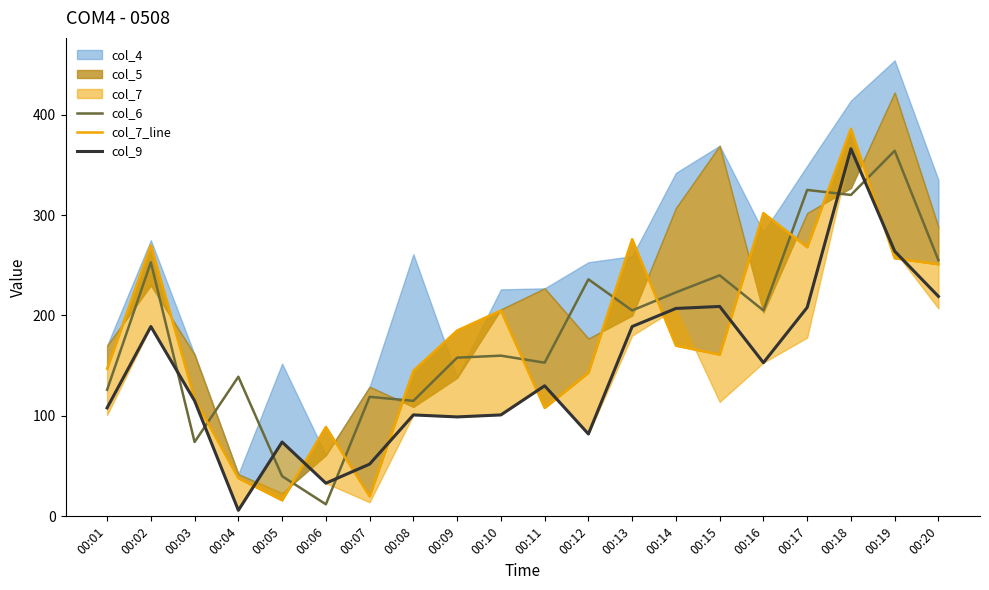

Which series has the largest total across all categories?

col_6